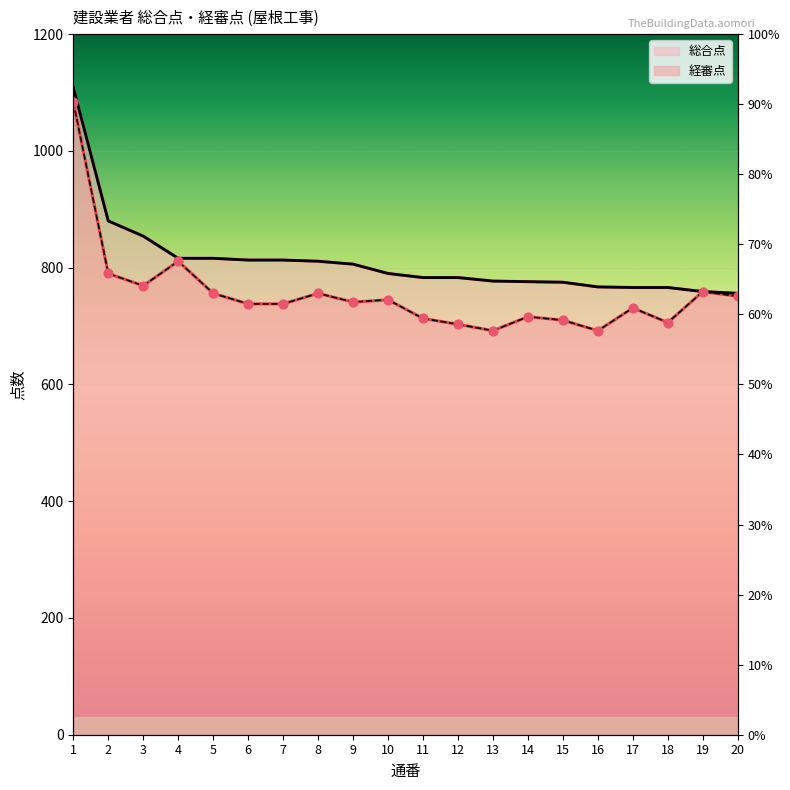

At which category is the sum across all series the highest?

1